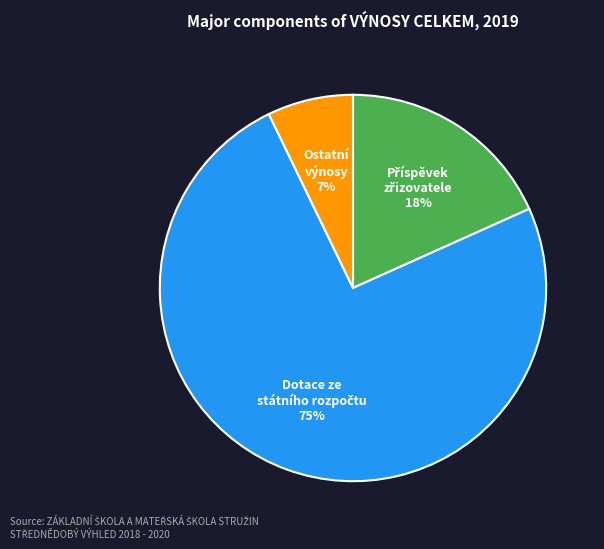

To the nearest percent, what is the average slice percentage?

33%